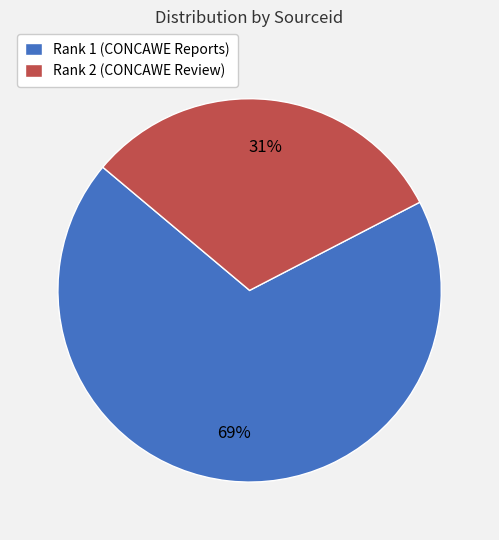

What is the largest slice in the pie chart?

Rank 1 (CONCAWE Reports)